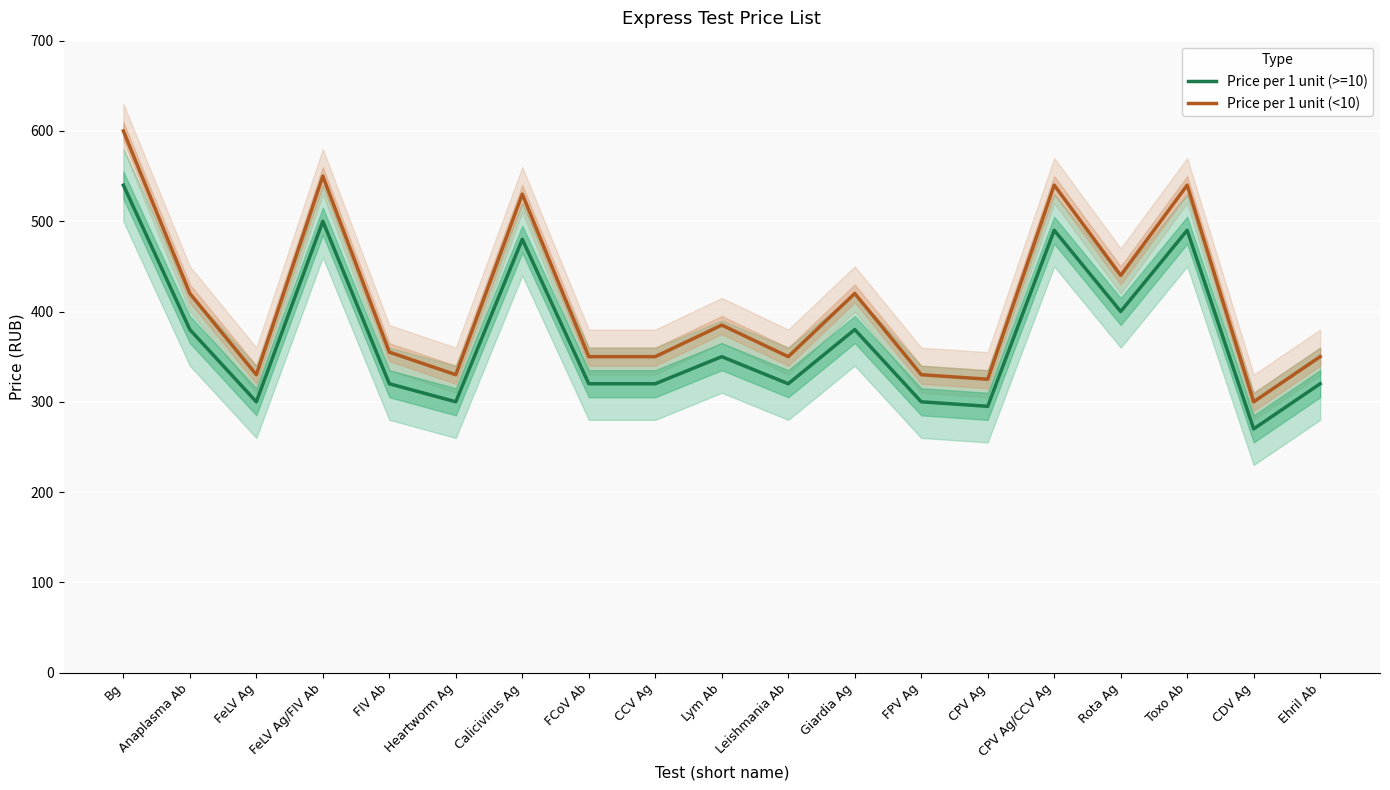

True or false: Price per 1 unit (<10) has a value of 802 at CPV Ag/CCV Ag.

False